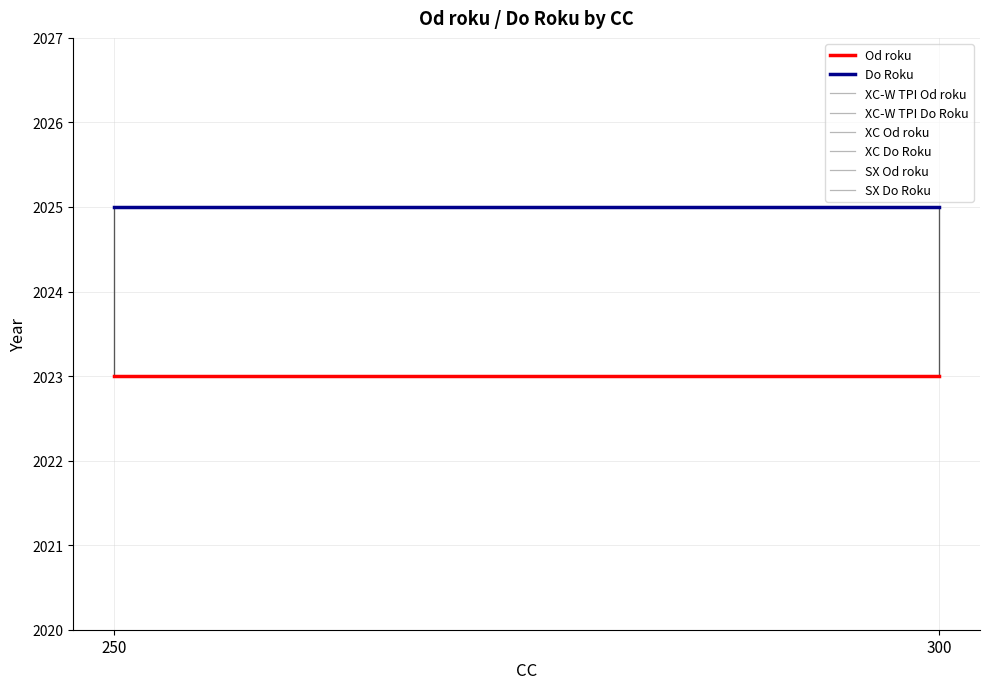

Which series has the largest total across all categories?

Do Roku